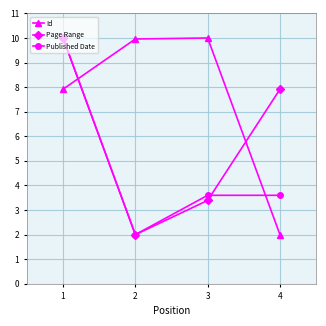

At which label does Page Range reach its minimum?

2